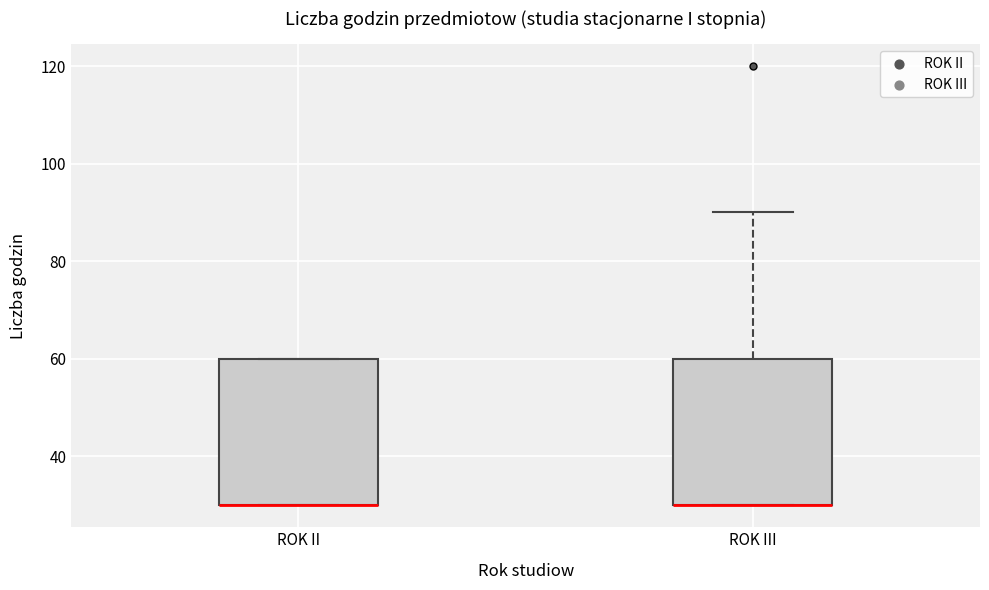

Reading left to right, transcribe this box plot: for each box, give where its median line is, the range the box spans, and where its two whiskers end, as read against the y-axis. The values are not printed on the chart, so give them approximately, as read against the axis.

ROK II: median 30 (drawn on the box's lower edge), box 30 to 60, whiskers 30 to 60
ROK III: median 30 (drawn on the box's lower edge), box 30 to 60, whiskers 30 to 90